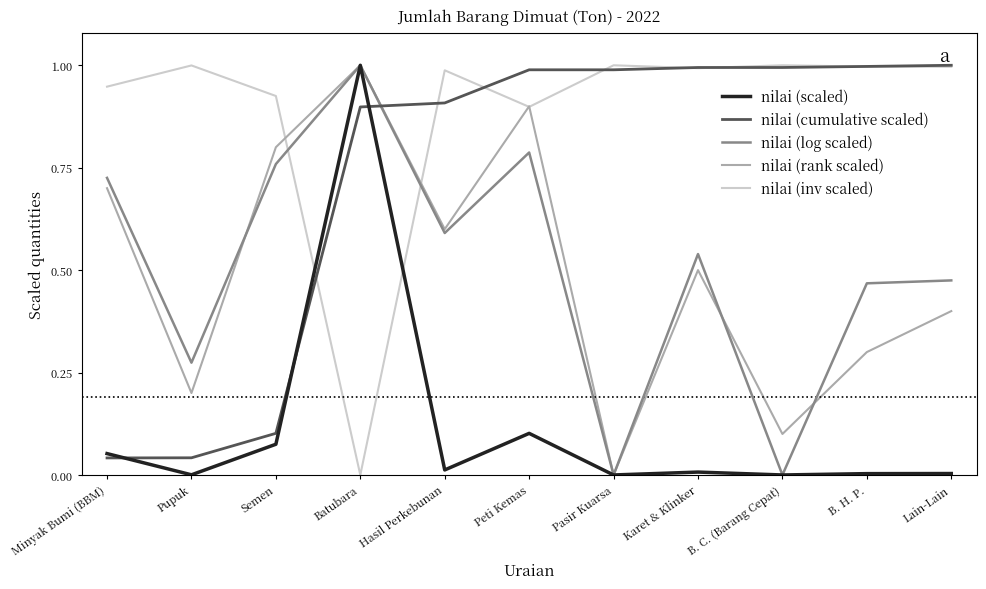

Which category has the lowest value in the nilai (inv scaled) series?

Batubara